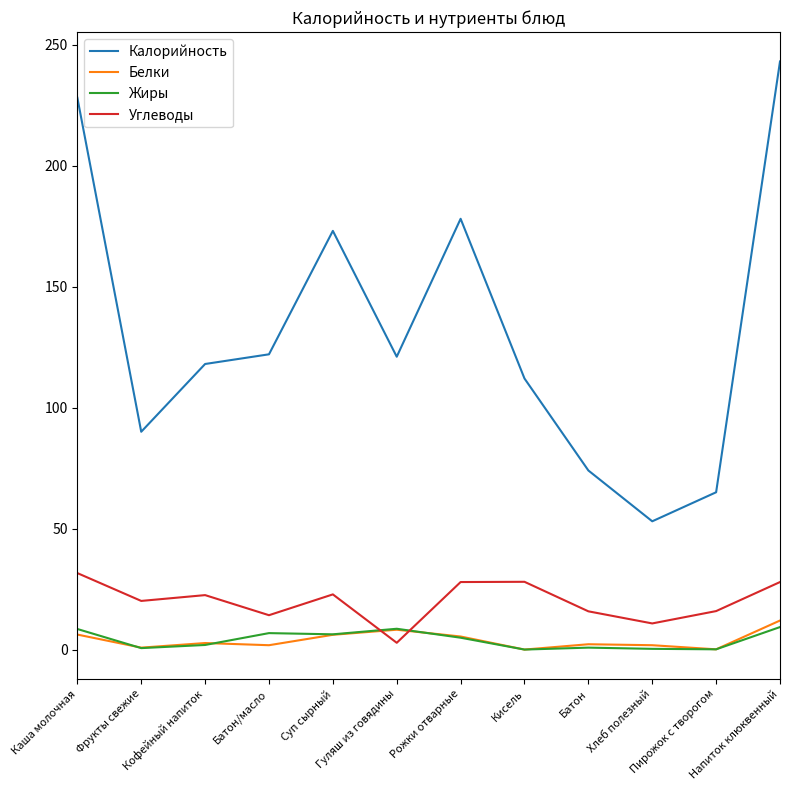

What is the difference between the second highest and second lowest values in the Углеводы series?

17.2